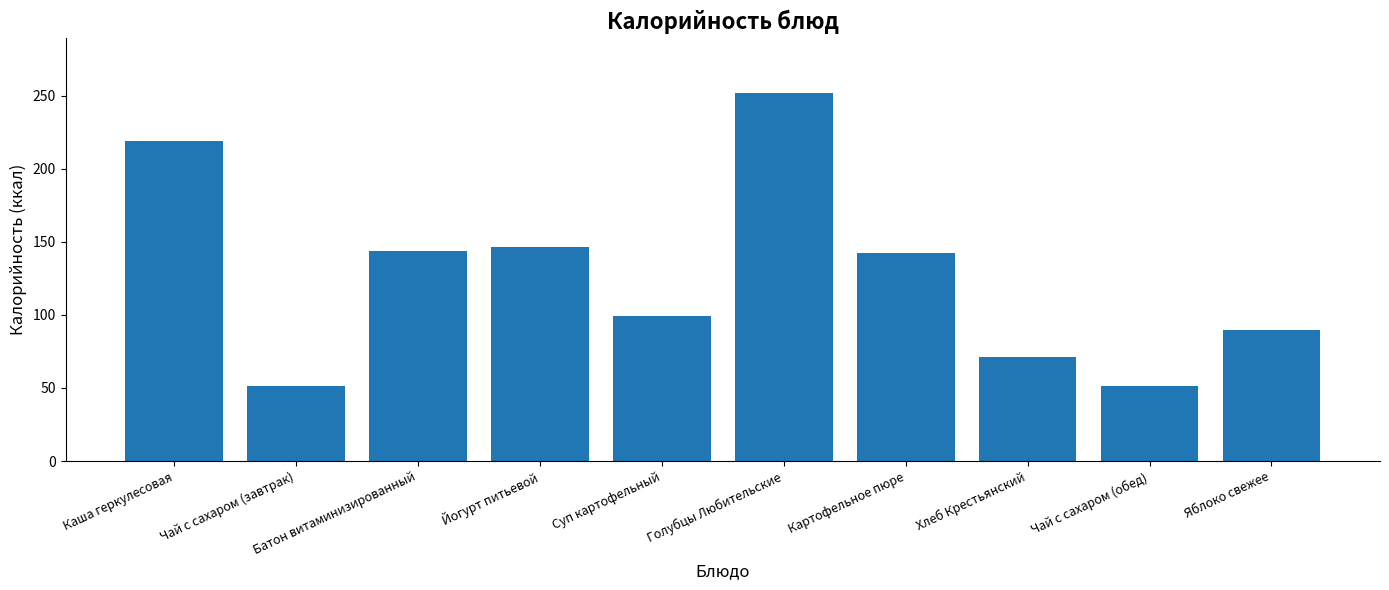

What position from the left is Чай с сахаром (обед)?

9